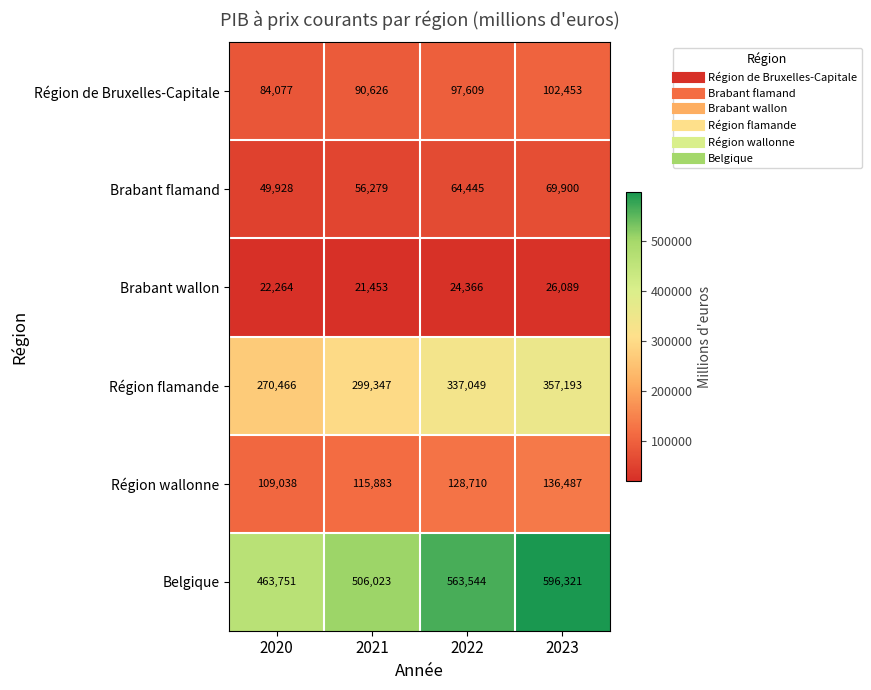

What is the difference between the Région de Bruxelles-Capitale values at 2020 and 2022?

13532